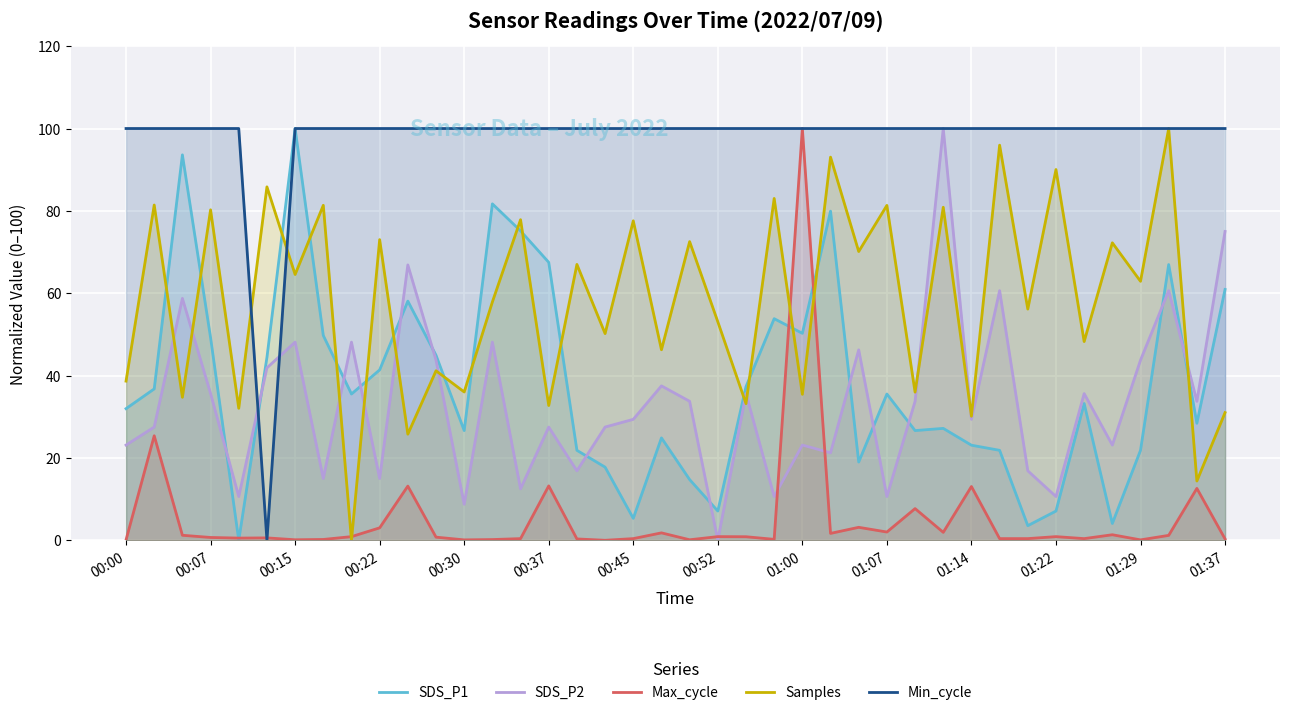

Reading right to left, extract all data points from this chart.

SDS_P1: 60.9	28.4	67.0	21.8	4.1	33.2	7.1	3.6	21.8	23.1	27.2	26.6	35.5	19.0	79.9	50.3	53.8	37.3	7.1	14.7	24.9	5.3	17.8	21.8	67.5	75.1	81.7	26.6	44.9	58.1	41.4	35.5	49.7	100.0	44.4	0.0	49.2	93.6	36.8	32.0
SDS_P2: 75.0	33.8	60.6	43.7	23.1	35.6	10.6	16.9	60.6	29.4	100.0	33.8	10.6	46.2	21.2	23.1	10.6	35.6	0.0	33.8	37.5	29.4	27.5	16.9	27.5	12.5	48.1	8.7	43.7	66.9	15.0	48.1	15.0	48.1	41.9	10.6	35.6	58.7	27.5	23.1
Max_cycle: 0.3	12.6	1.2	0.1	1.3	0.4	0.9	0.4	0.4	13.1	1.9	7.7	2.0	3.2	1.7	100.0	0.2	0.9	0.9	0.1	1.8	0.4	0.0	0.3	13.2	0.4	0.2	0.1	0.8	13.2	3.0	0.9	0.2	0.1	0.6	0.5	0.7	1.2	25.4	0.1
Samples: 31.0	14.4	100.0	62.9	72.2	48.3	90.0	56.1	96.0	30.1	80.9	36.0	81.3	70.1	93.1	35.5	83.0	33.2	53.1	72.5	46.3	77.6	50.2	67.0	32.7	77.9	57.9	36.0	41.2	25.8	73.0	0.0	81.3	64.5	85.8	32.1	80.3	34.7	81.4	38.7
Min_cycle: 100.0	100.0	100.0	100.0	100.0	100.0	100.0	100.0	100.0	100.0	100.0	100.0	100.0	100.0	100.0	100.0	100.0	100.0	100.0	100.0	100.0	100.0	100.0	100.0	100.0	100.0	100.0	100.0	100.0	100.0	100.0	100.0	100.0	100.0	0.0	100.0	100.0	100.0	100.0	100.0